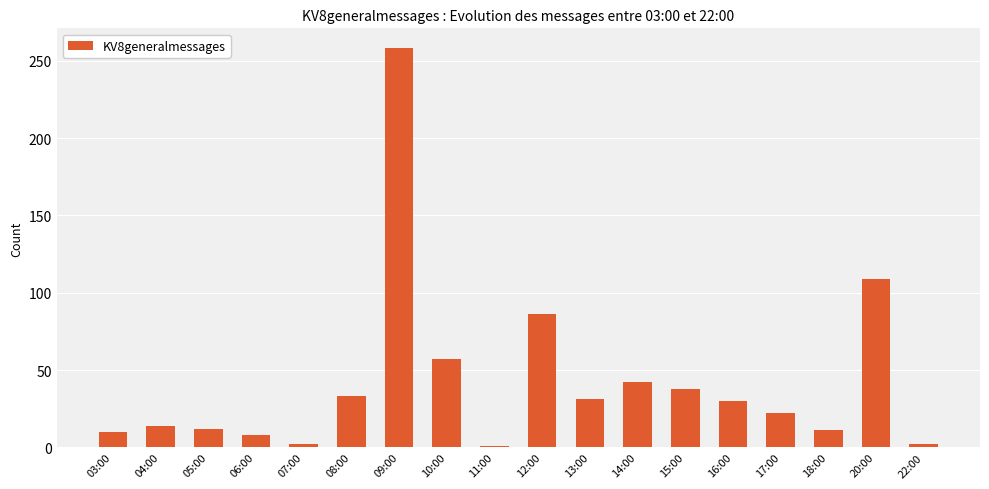

Between 08:00 and 11:00, which is larger?

08:00